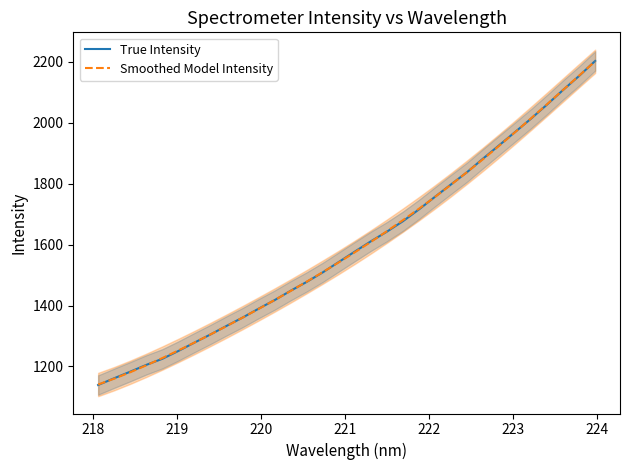

Rank the series by their average value, from lowest to highest.

True Intensity, Smoothed Model Intensity